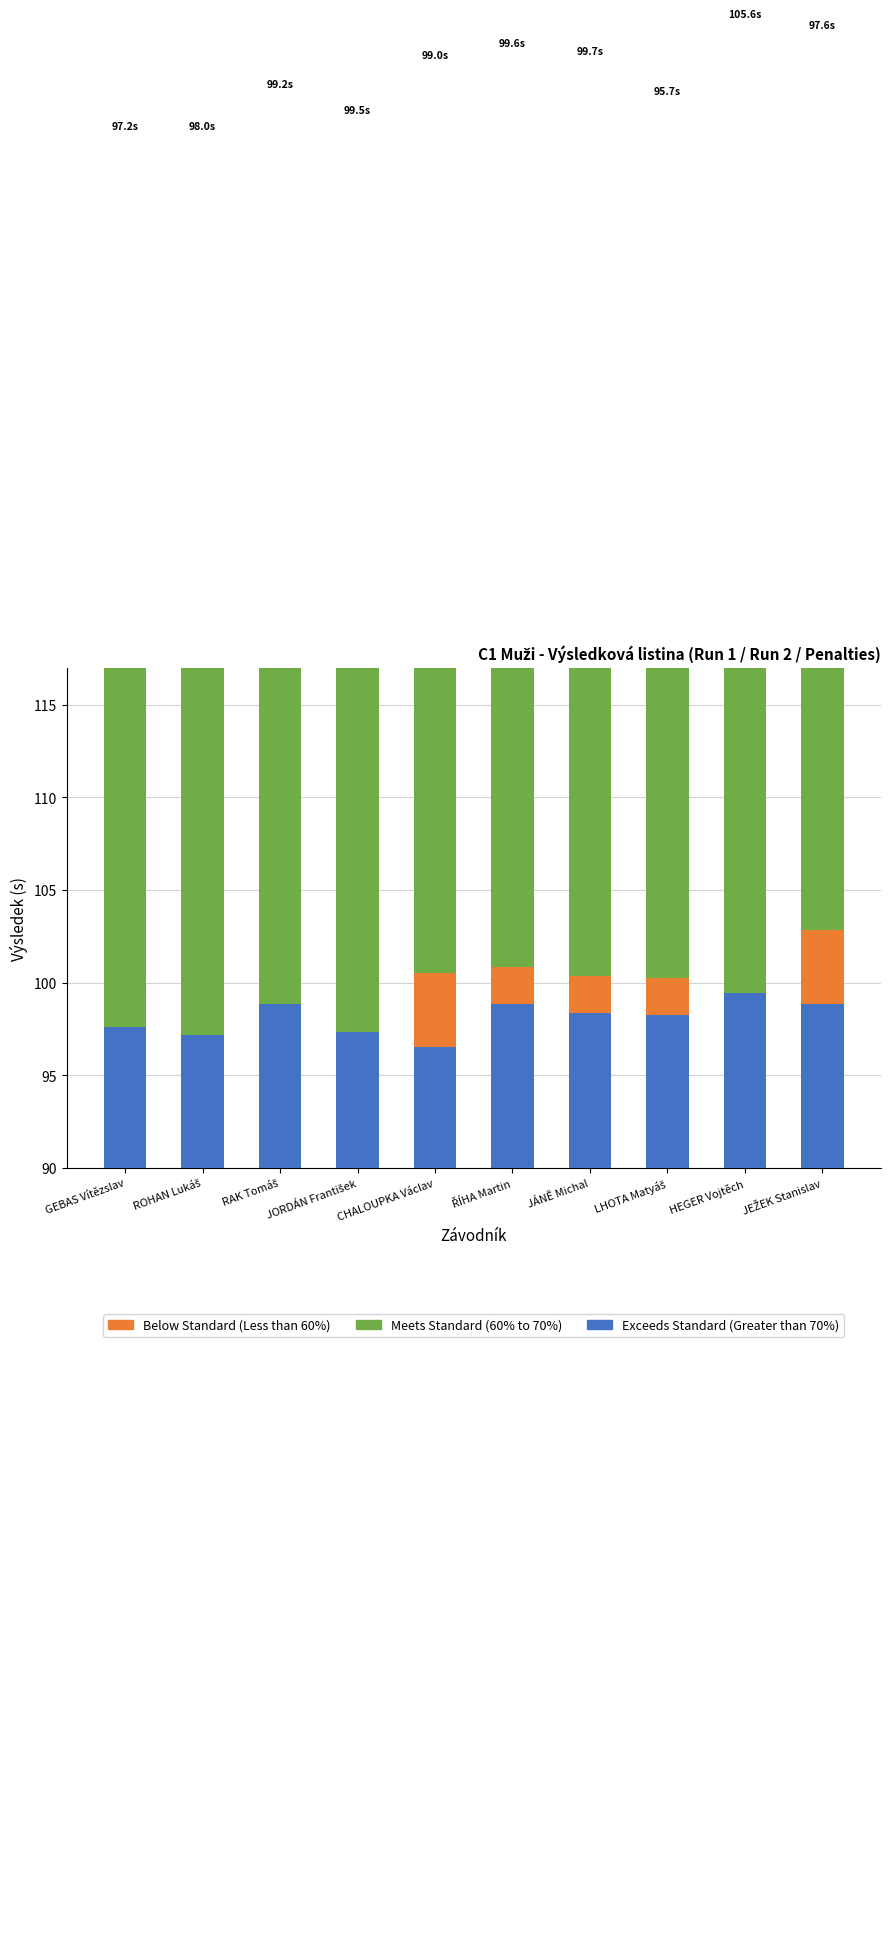

At which category is the sum across all series the highest?

HEGER Vojtěch